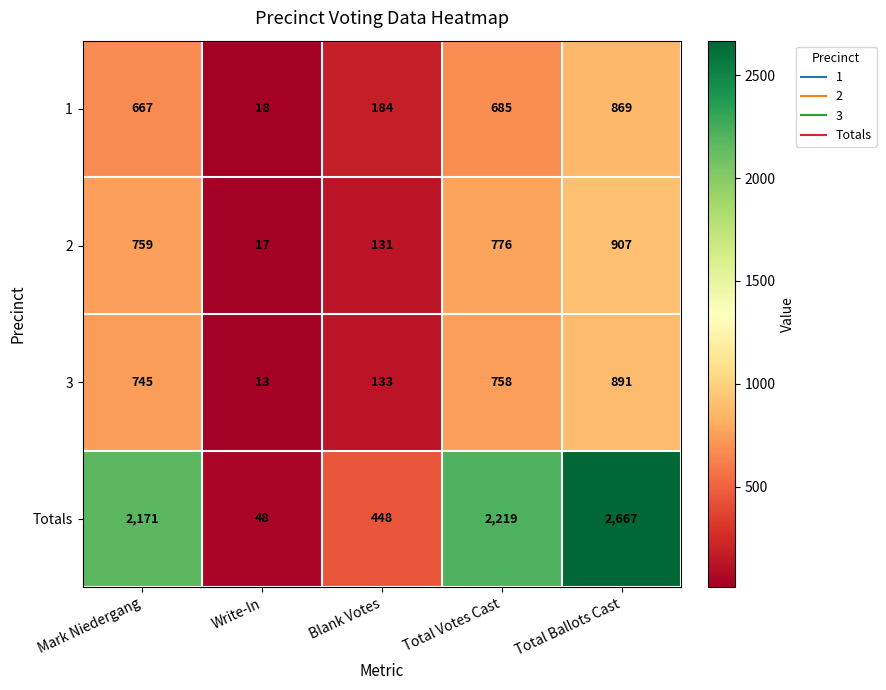

At which category does the chart reach its peak across all series?

Total Ballots Cast